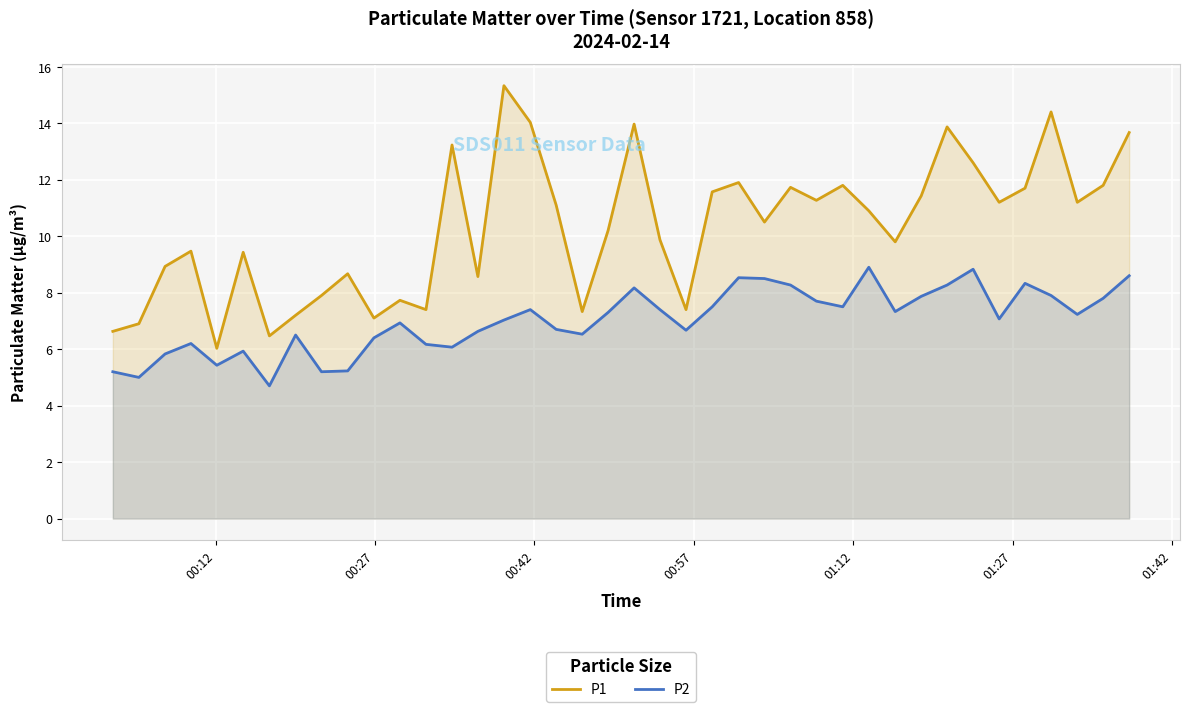

Which series has the largest total across all categories?

P1